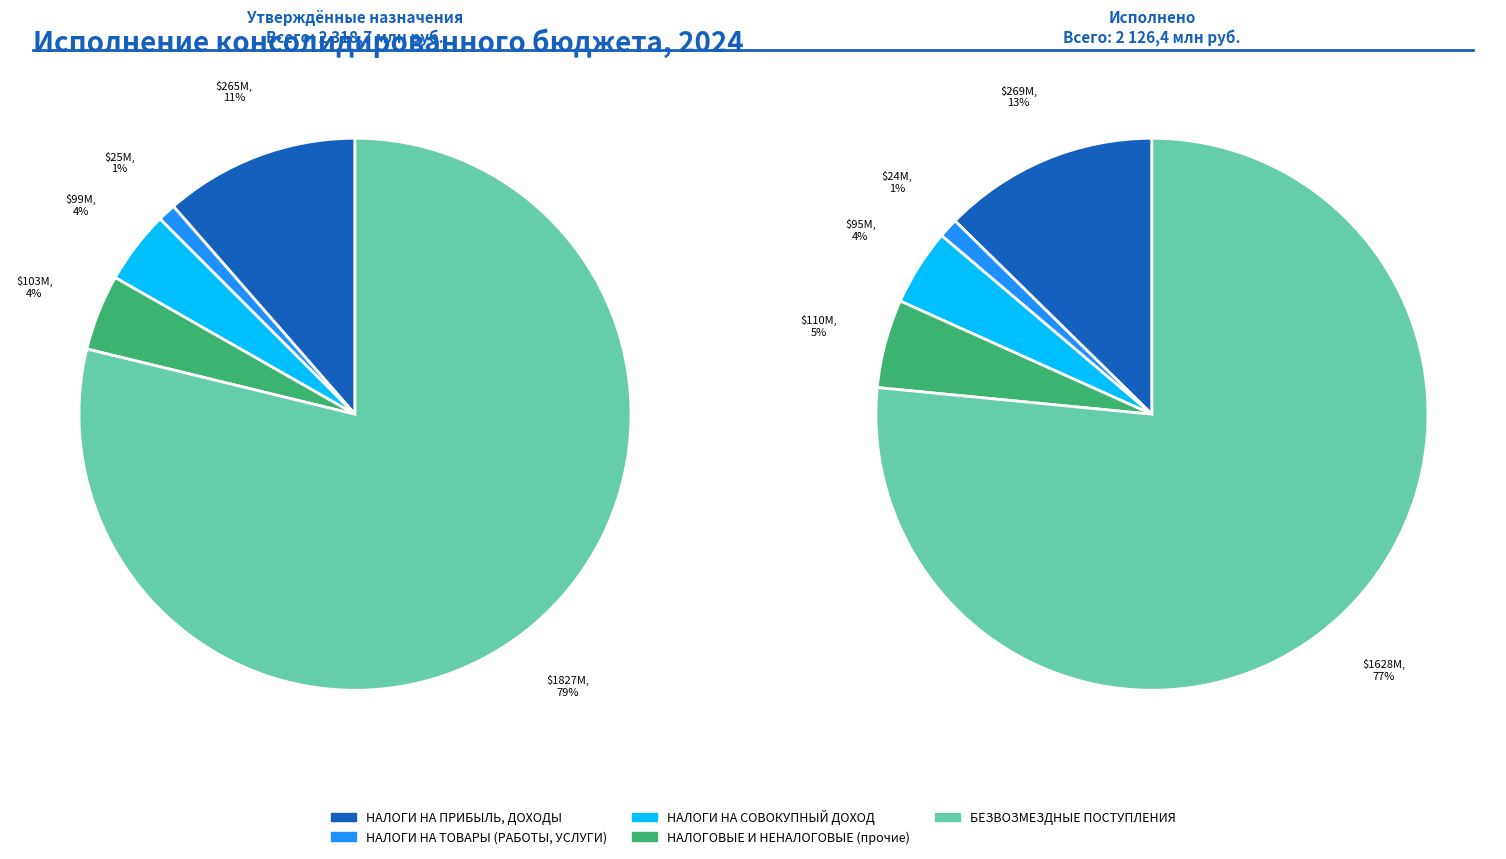

Which slice is the largest?

БЕЗВОЗМЕЗДНЫЕ ПОСТУПЛЕНИЯ